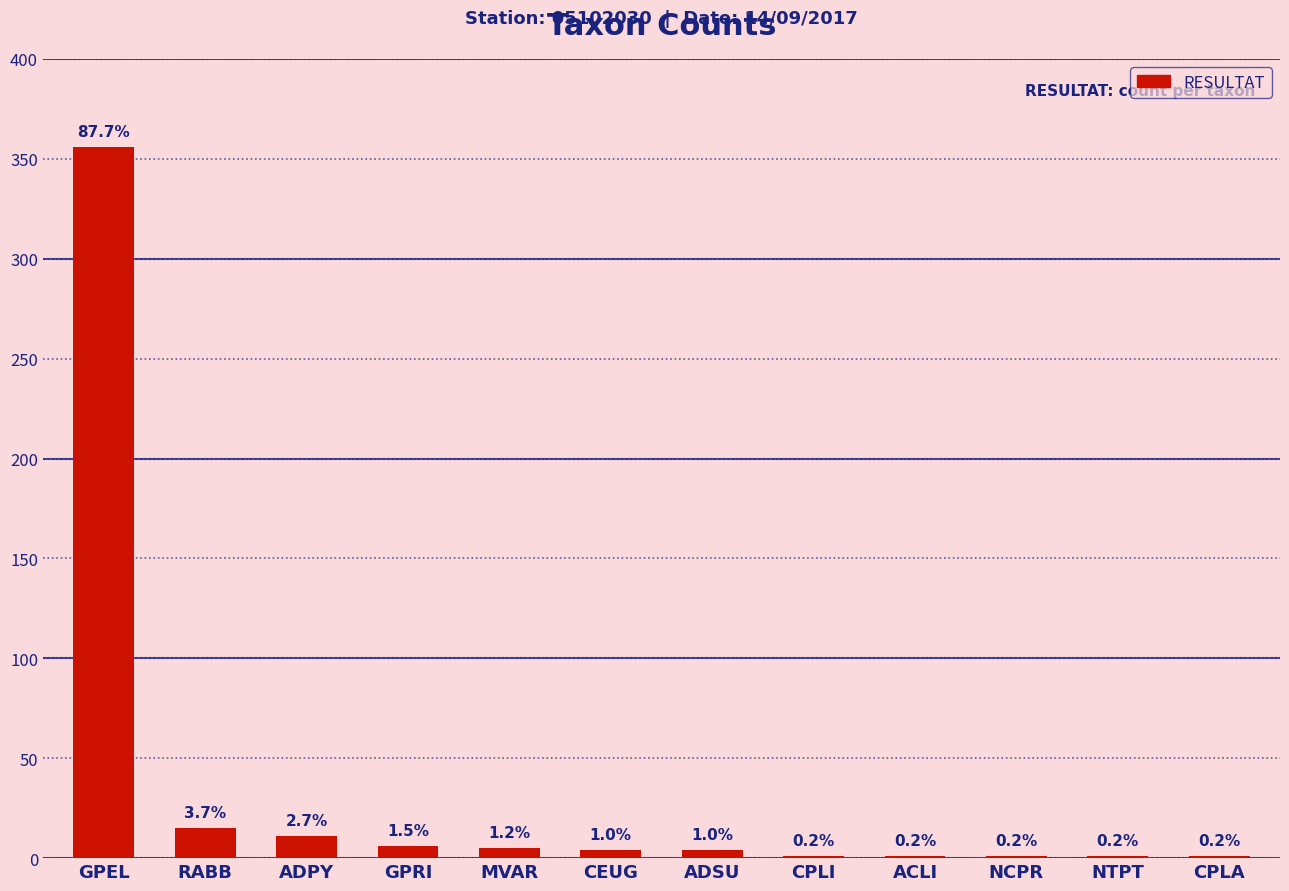

What is the difference between the second highest and second lowest values?

14